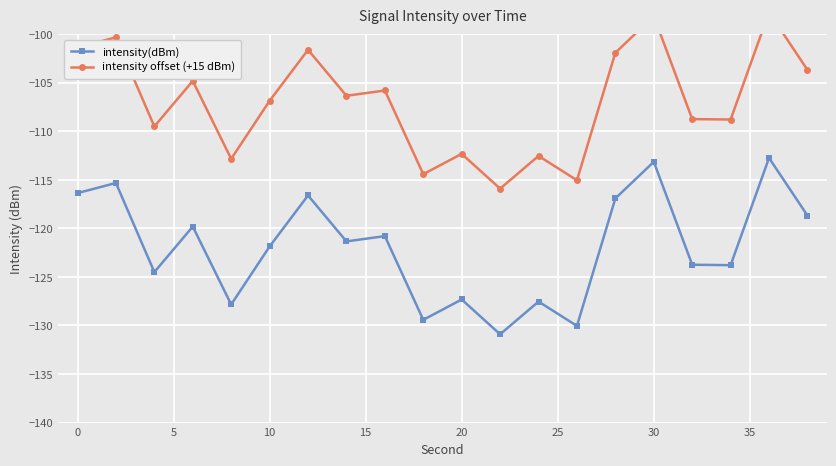

The value of intensity(dBm) at 10 is -216.8. True or false?

False